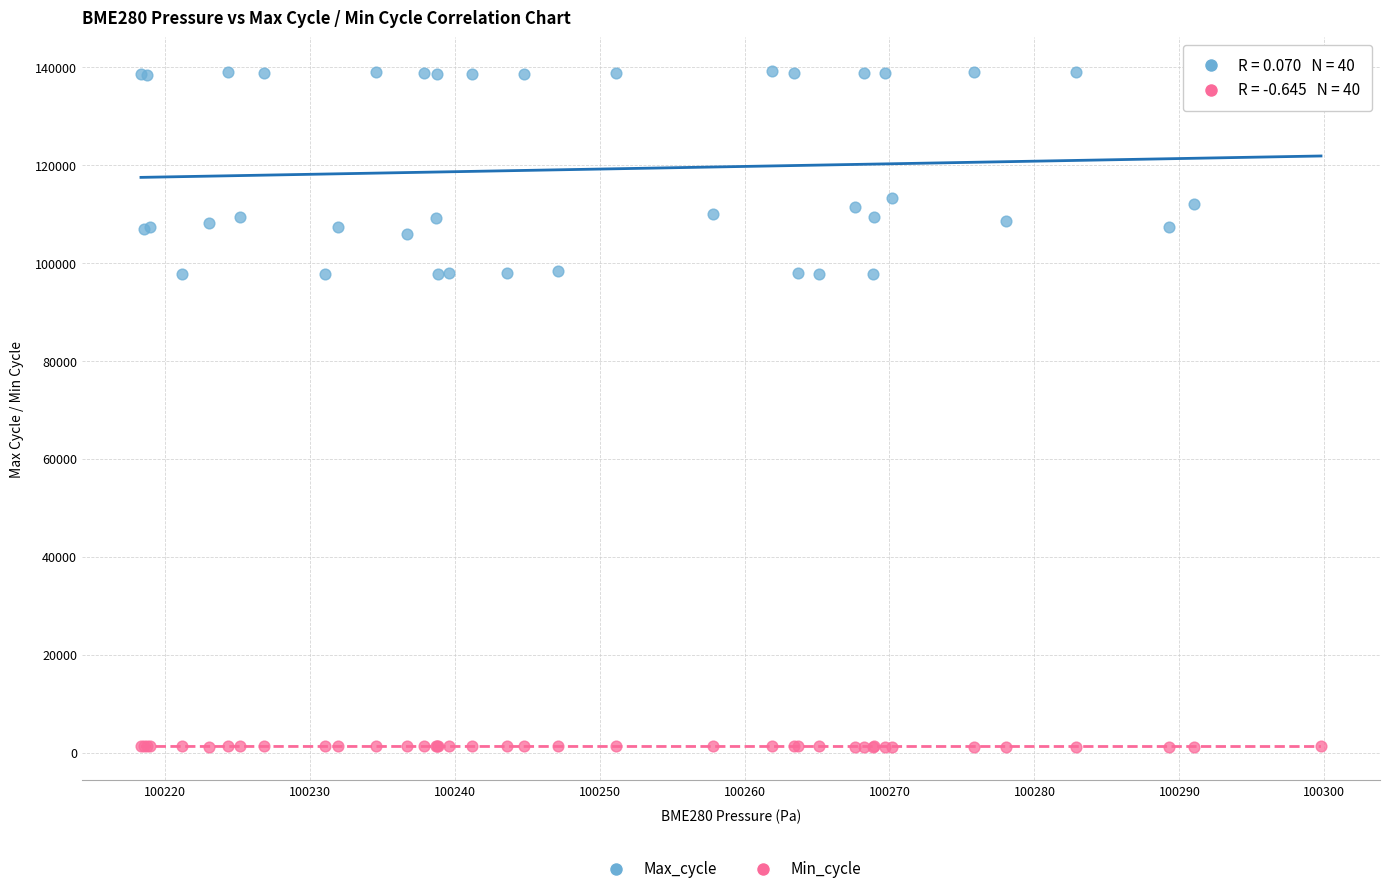

What are all the series names shown in the legend?

Max_cycle, Min_cycle